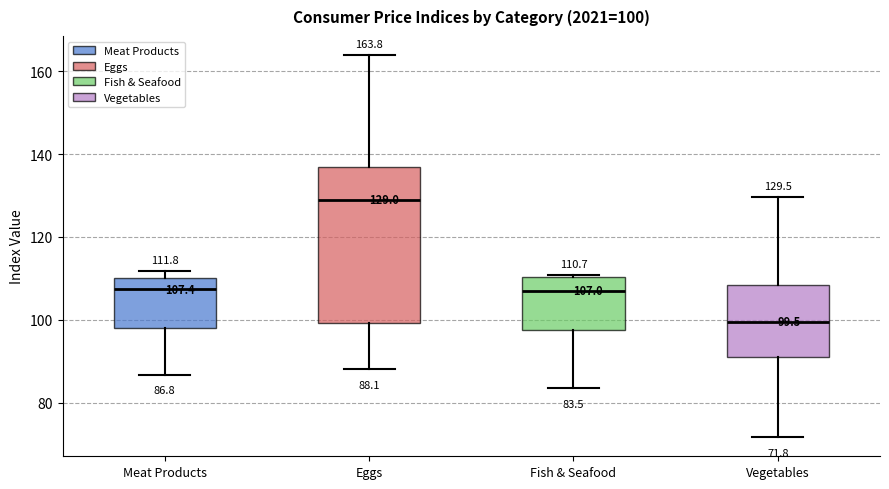

Which box is the tallest, from its lower edge to its upper edge?

Eggs